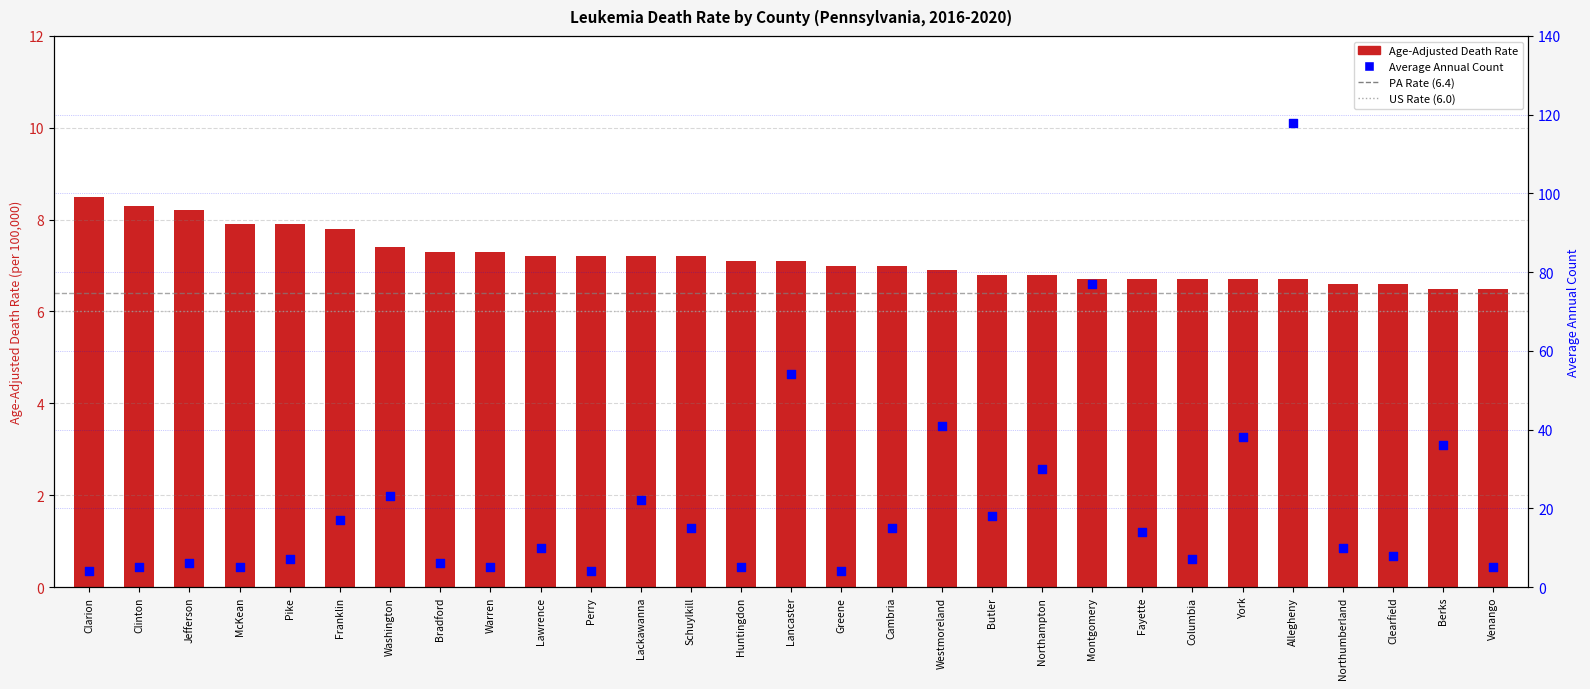

Which series contains the lowest Y value?

Average Annual Count